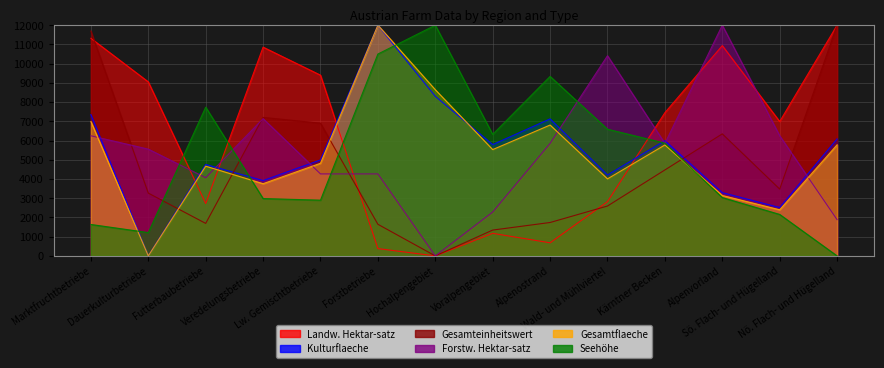

What position from the left is Veredelungsbetriebe?

4